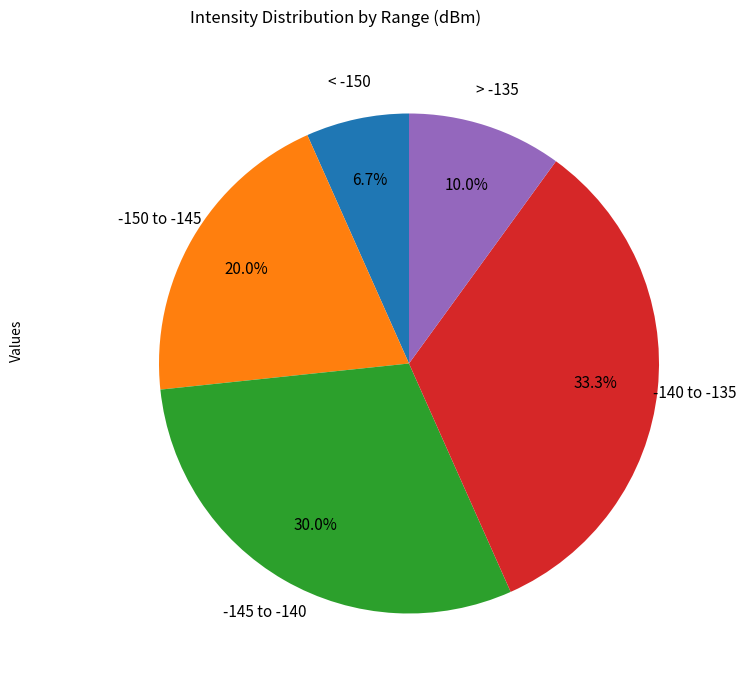

Is there any slice that represents more than half of the pie?

No